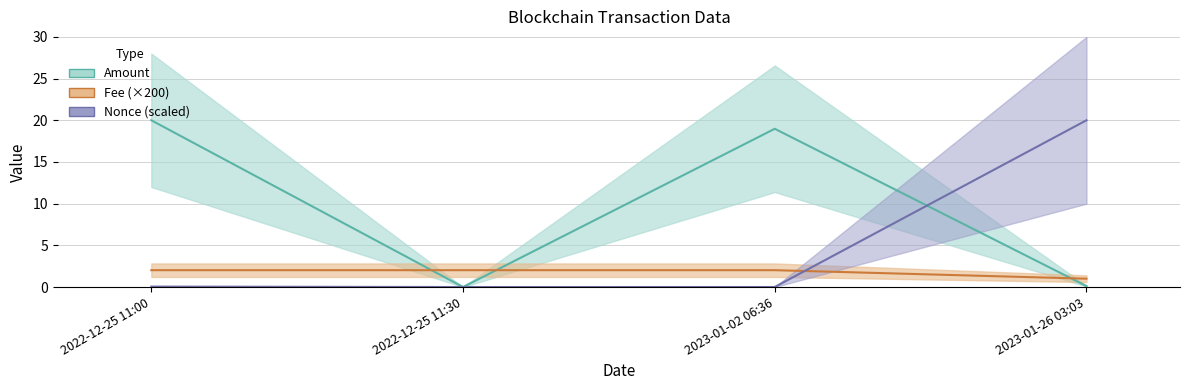

How many lines are shown in the chart?

3